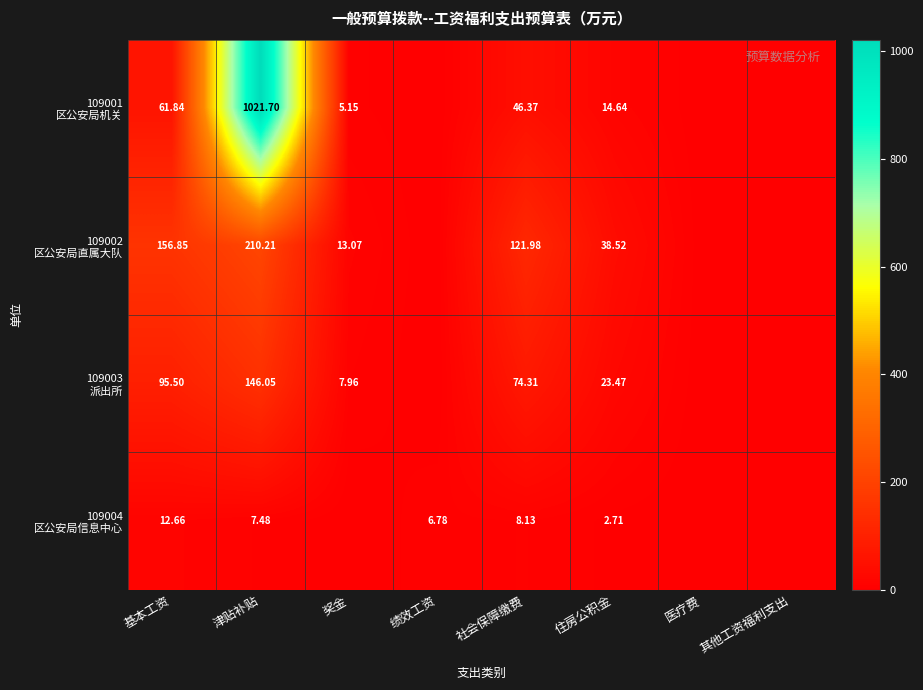

What is the highest value of the 109002 区公安局直属大队 series?

210.2